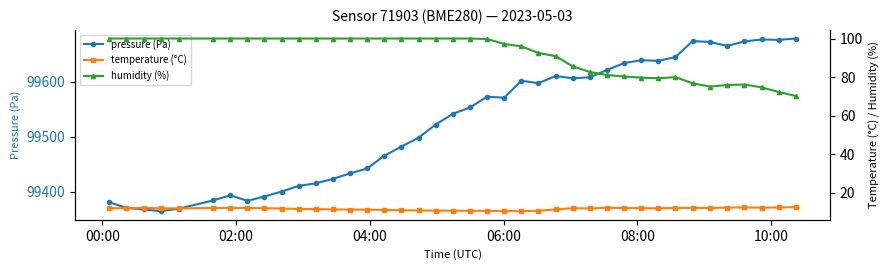

True or false: pressure (Pa) has more than 1 points higher than both neighbors.

True